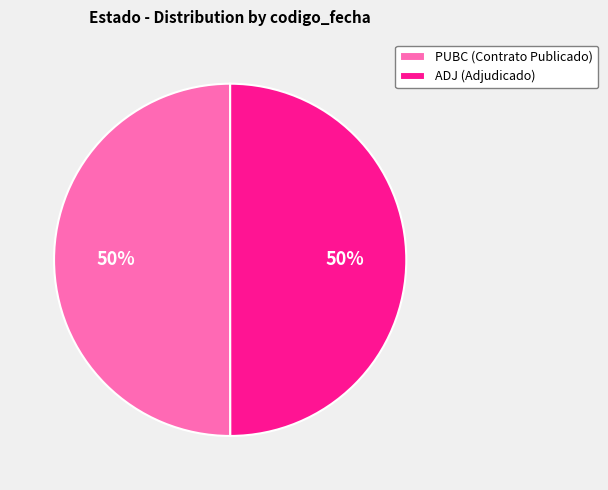

To the nearest percent, what is the average slice percentage?

50%